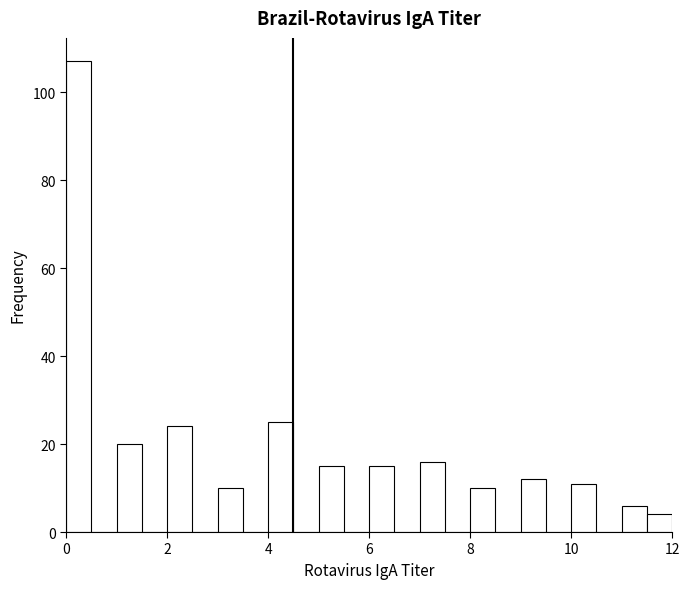

Read against the x-axis, roughly where is the centre of the tallest bar?

0.2